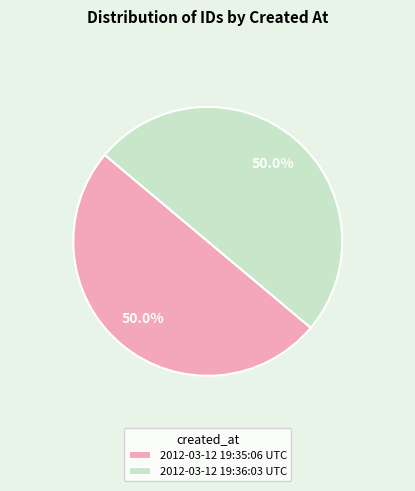

True or false: 2012-03-12 19:36:03 UTC accounts for 44% of the total.

False